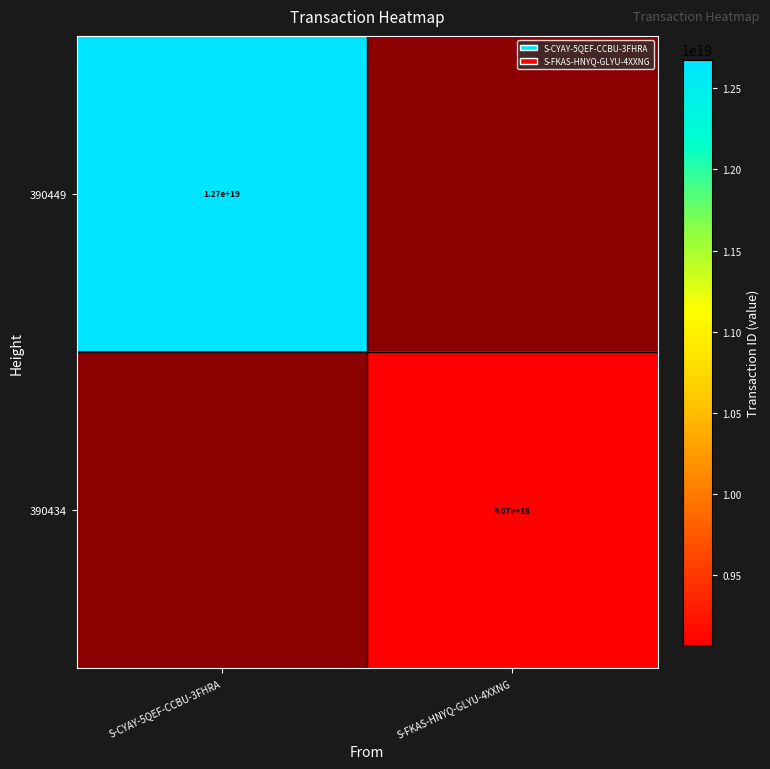

The 390449 series shows 6427447227913890816 at S-CYAY-5QEF-CCBU-3FHRA. True or false?

False